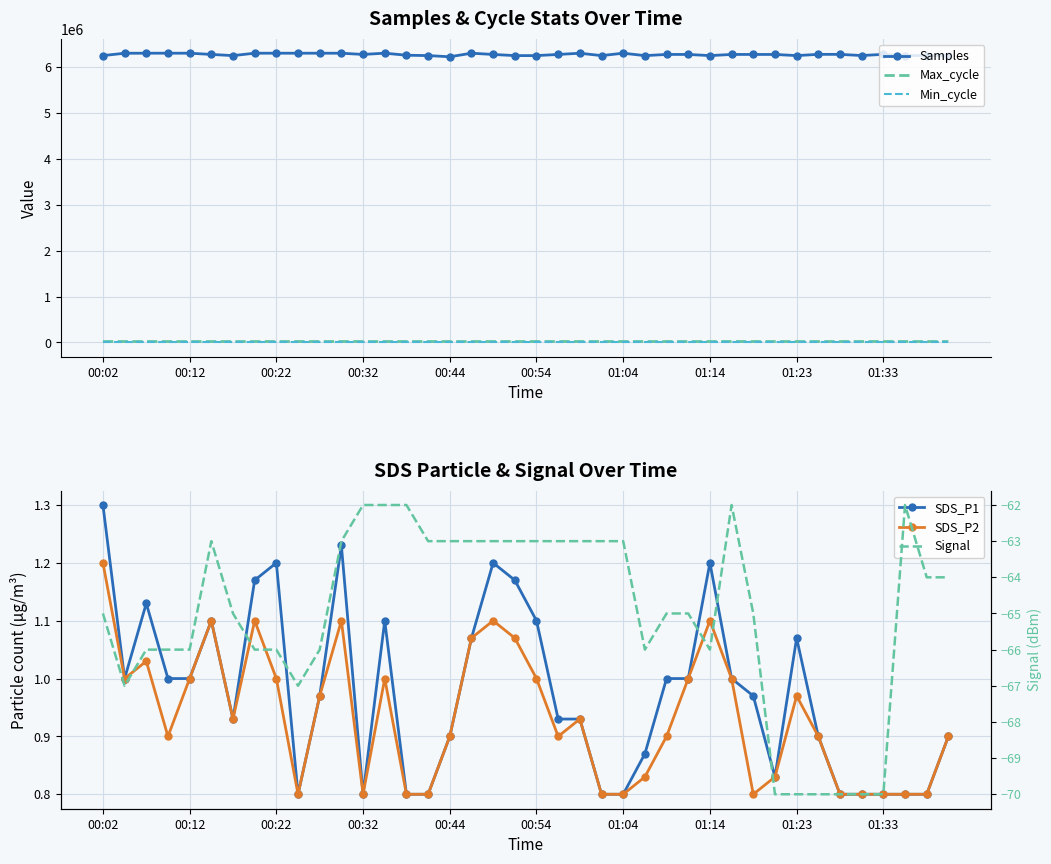

At 29, list the series in order from largest to smallest.

Samples, Max_cycle, Min_cycle, SDS_P1, SDS_P2, Signal